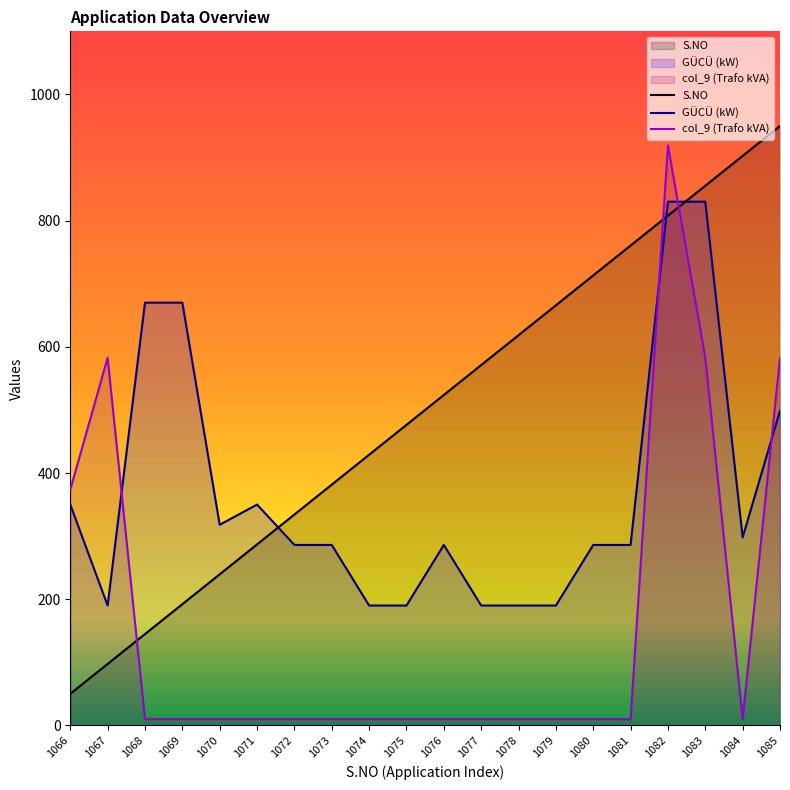

At which category is the sum across all series the highest?

1082